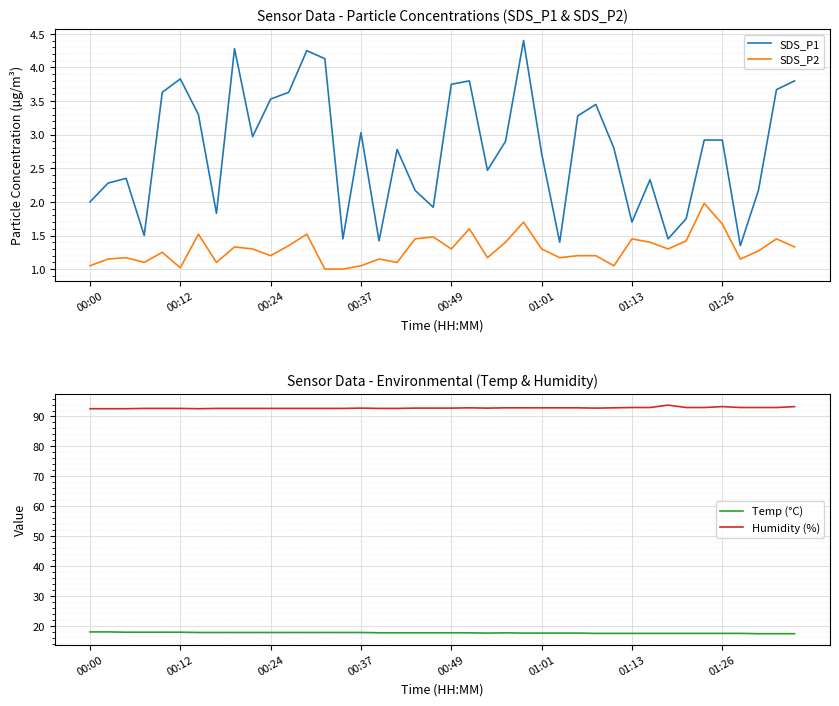

The Temp (°C) series shows 17.9 at 00:12. True or false?

True